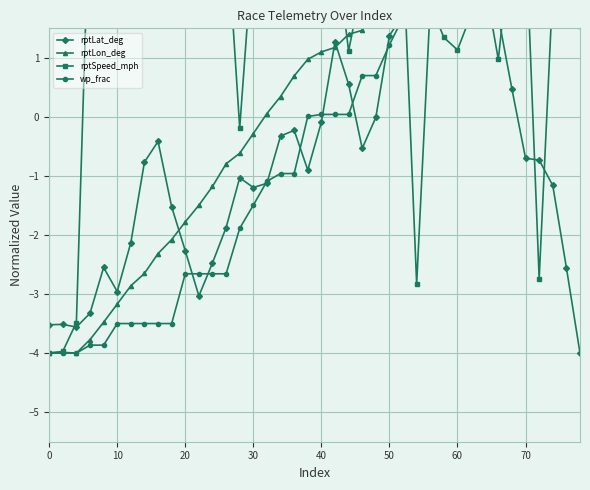

Which series ends up on top after the final intersection of rptSpeed_mph and wp_frac?

wp_frac